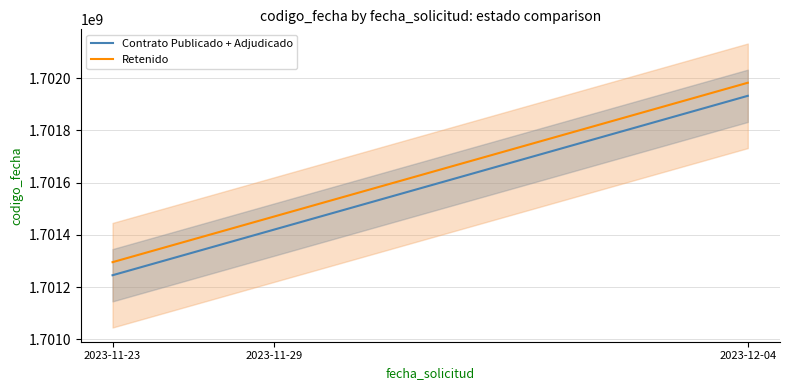

Does the chart display data point markers on the line(s)?

No